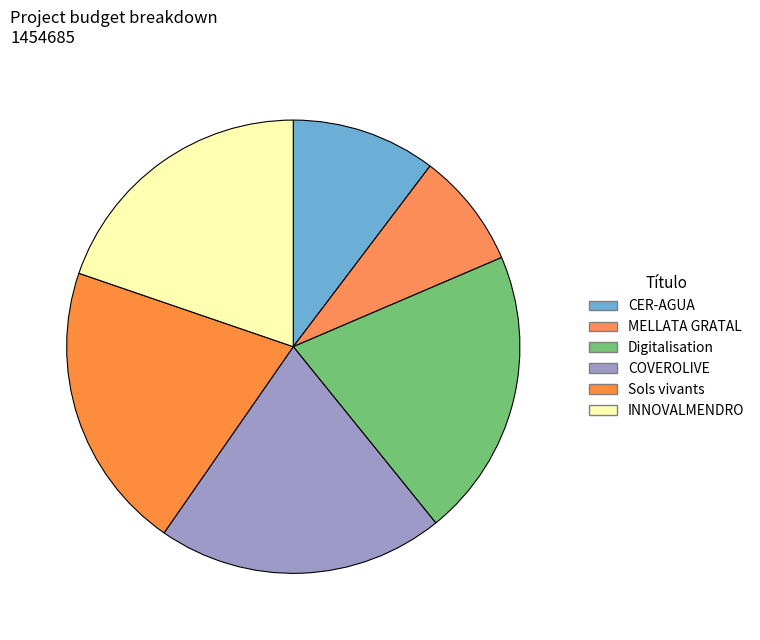

How many segments does this pie chart have?

6